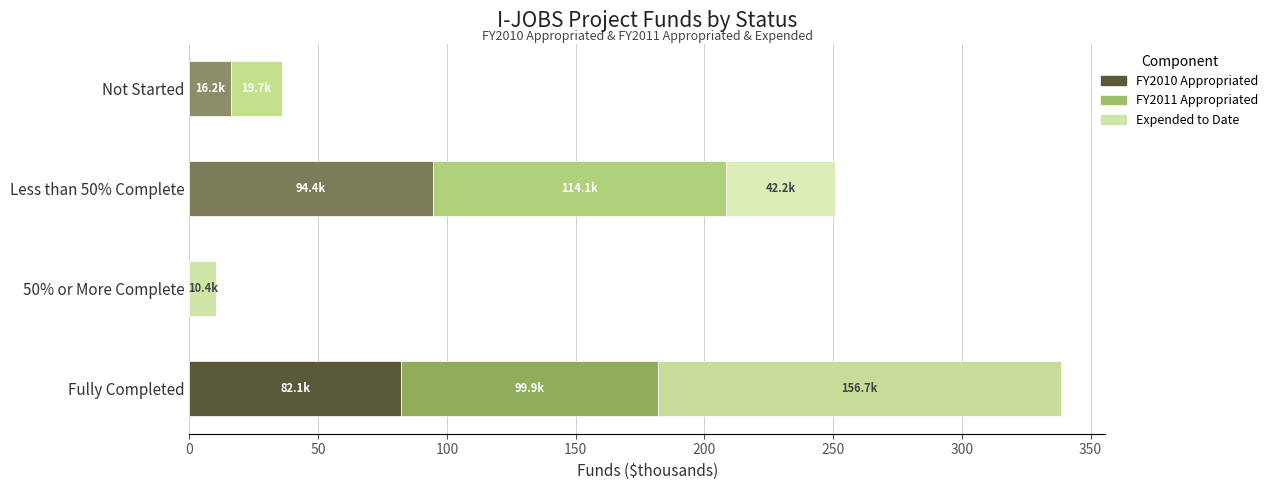

What are all the series names shown in the legend?

FY2010 Appropriated, FY2011 Appropriated, Expended to Date